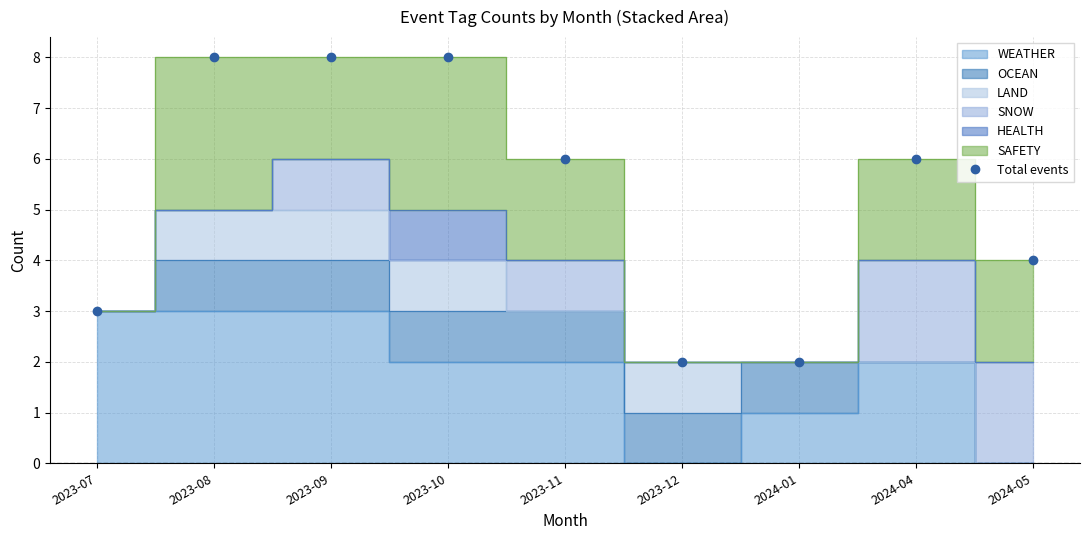

What is the greatest value displayed?

8